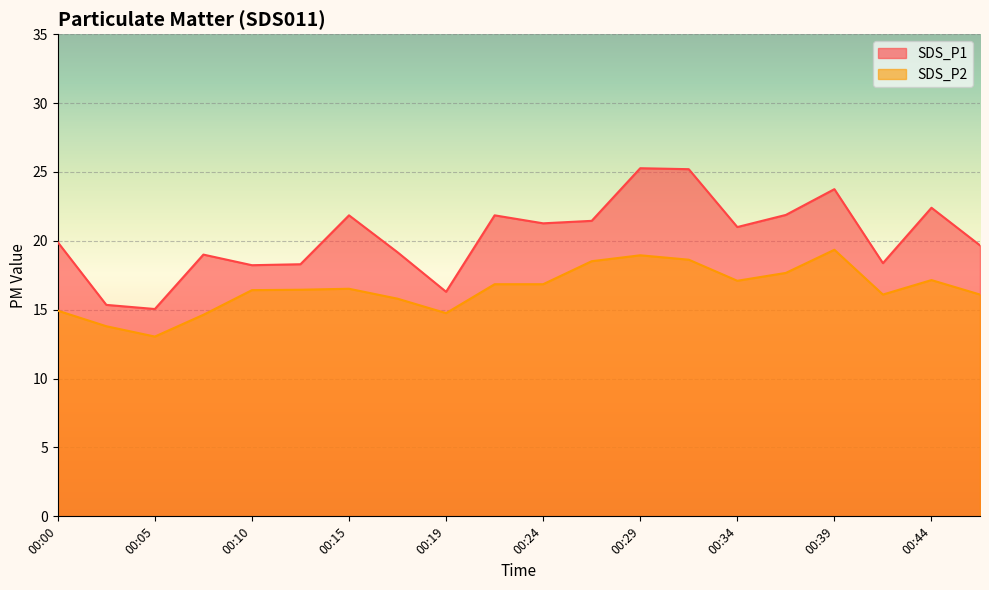

Which category has the lowest value in the SDS_P1 series?

00:05